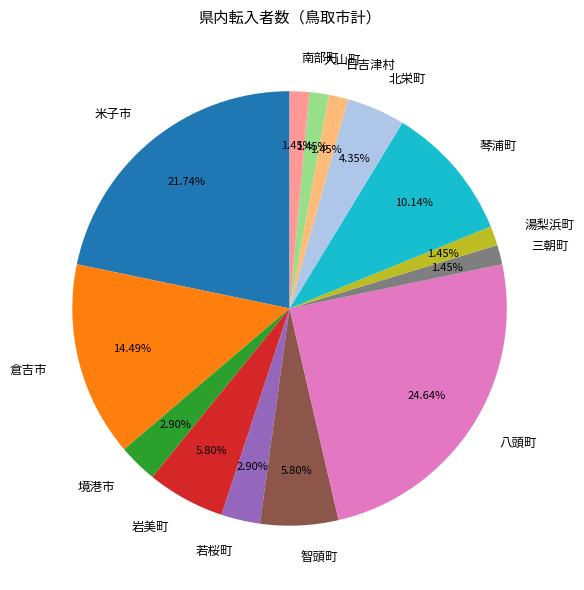

Which category has the biggest portion of the pie?

八頭町